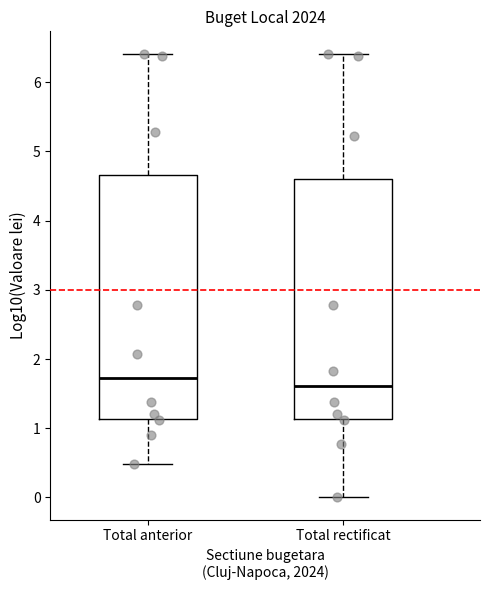

Where does the upper whisker of the box for Total rectificat end on the y-axis? The values are not printed on the chart, so give them approximately, as read against the axis.

6.4